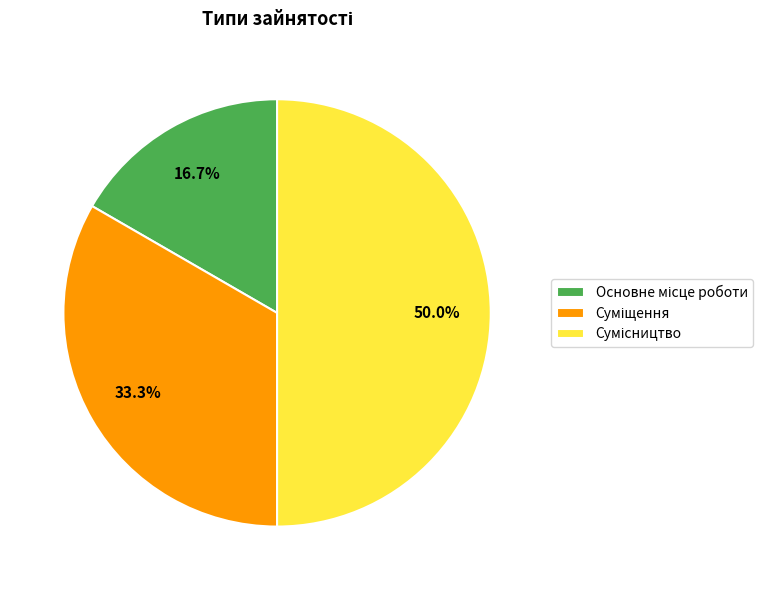

To the nearest percent, what is the difference between the Основне місце роботи and Суміщення slice percentages?

17%